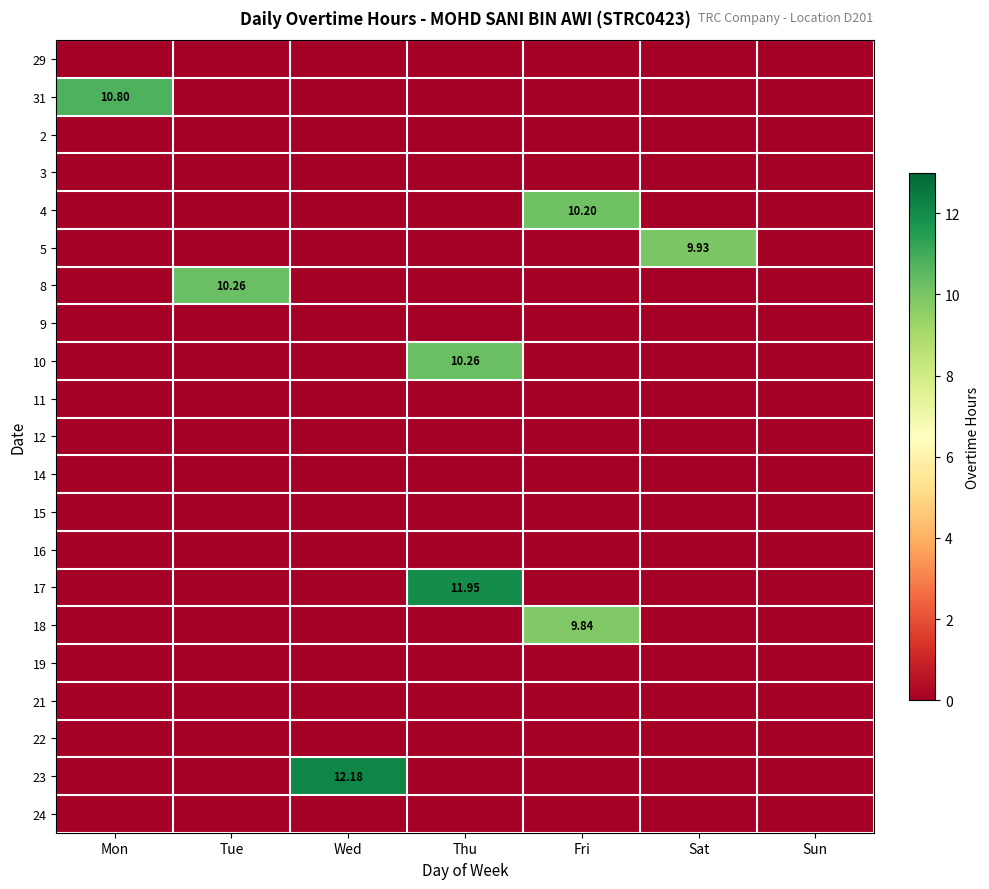

What is the spread (max minus min) of values at Mon?

10.8